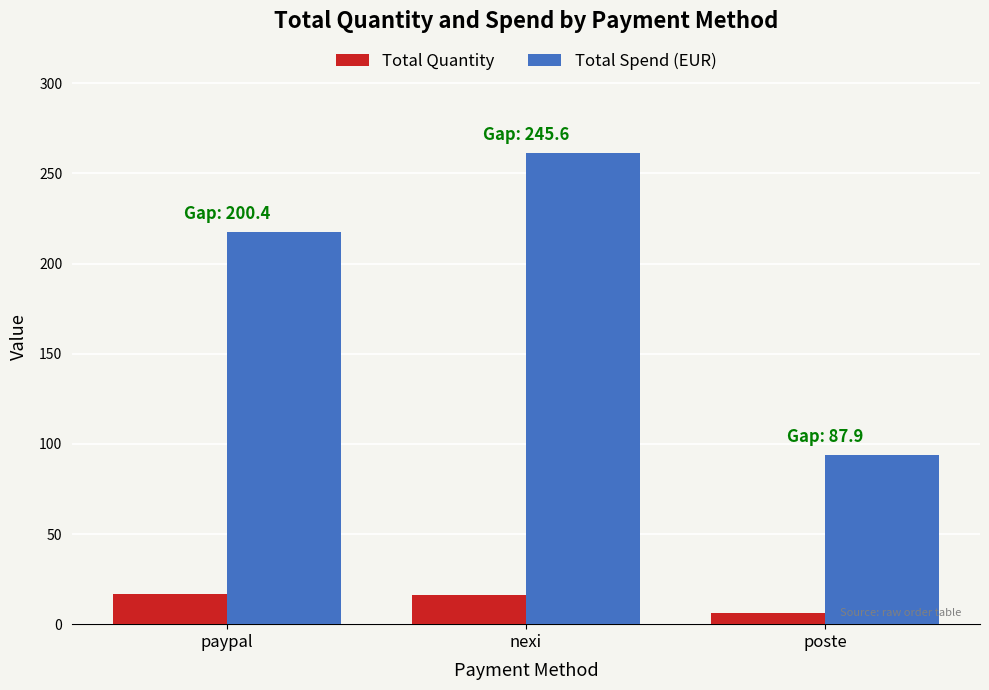

List the series in order of their peak value, lowest first.

Total Quantity, Total Spend (EUR)